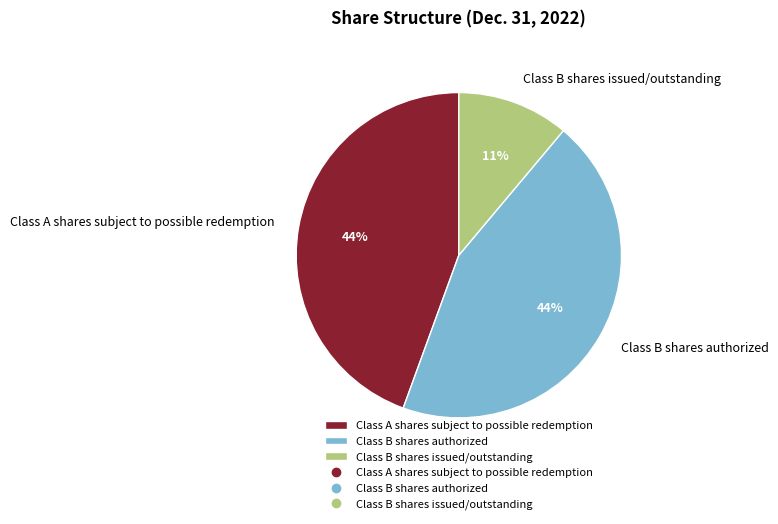

How many slices are in this pie chart?

3